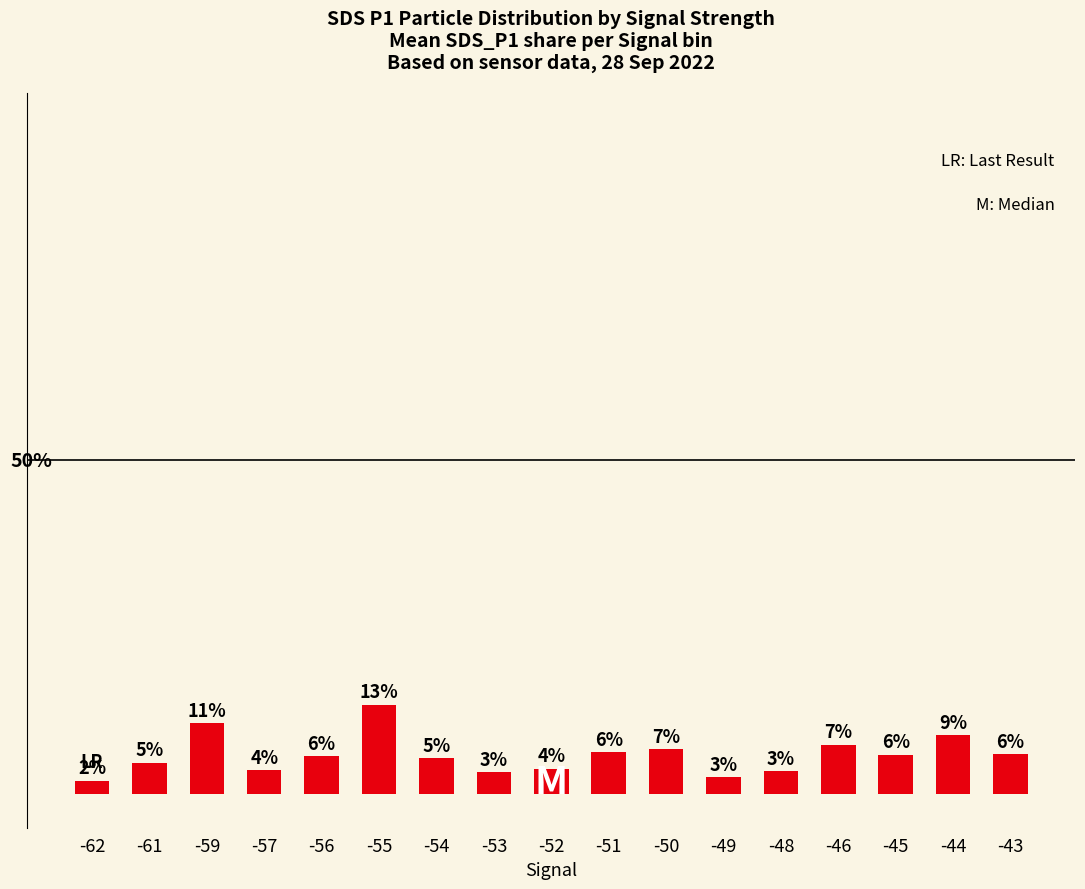

What is the difference between the values at -51 and -45?

0.4